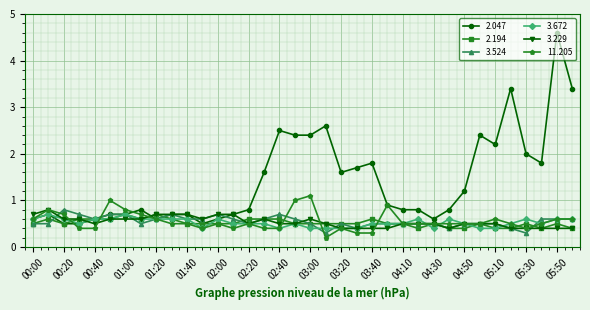

Does the chart have visible grid lines?

Yes